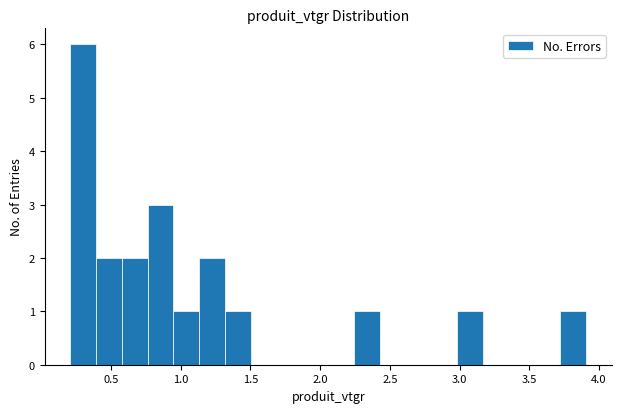

Around what value on the x-axis is the tallest bar? Give the approximate position of its centre, as read against the axis.

0.30